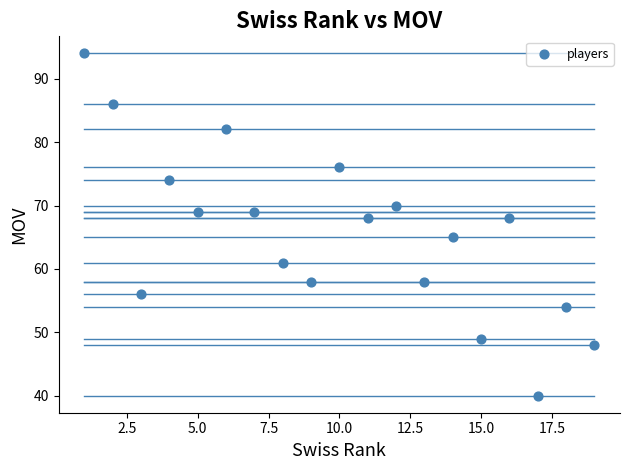

What is the range of X values (max minus min)?

18